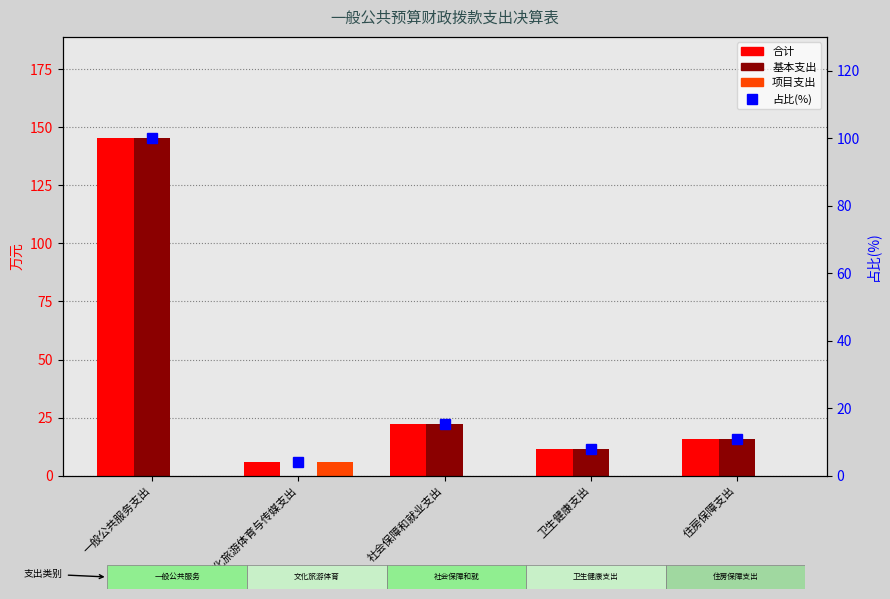

How many categories are shown in the chart?

5